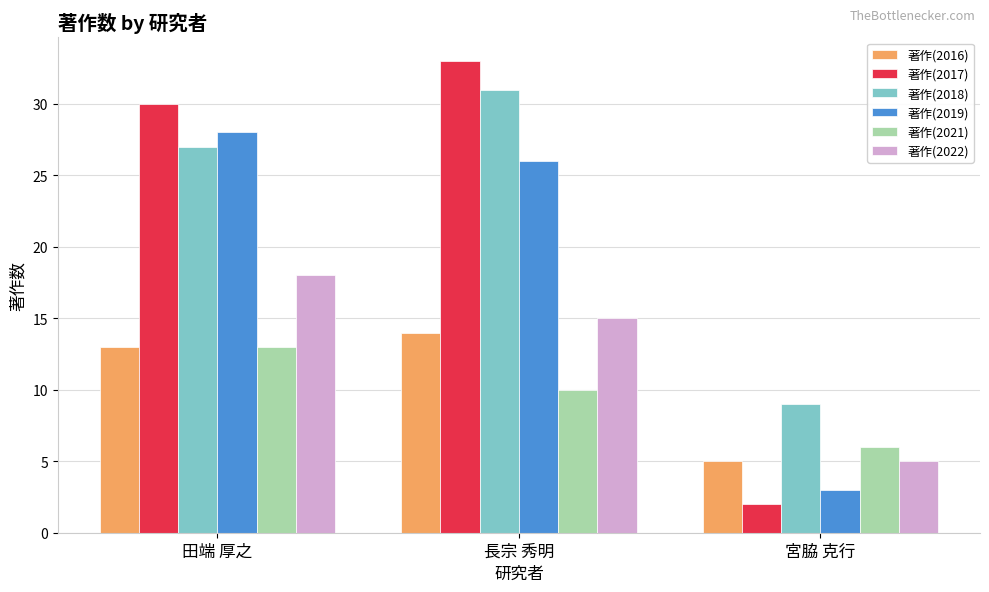

How many groups of bars are there?

3